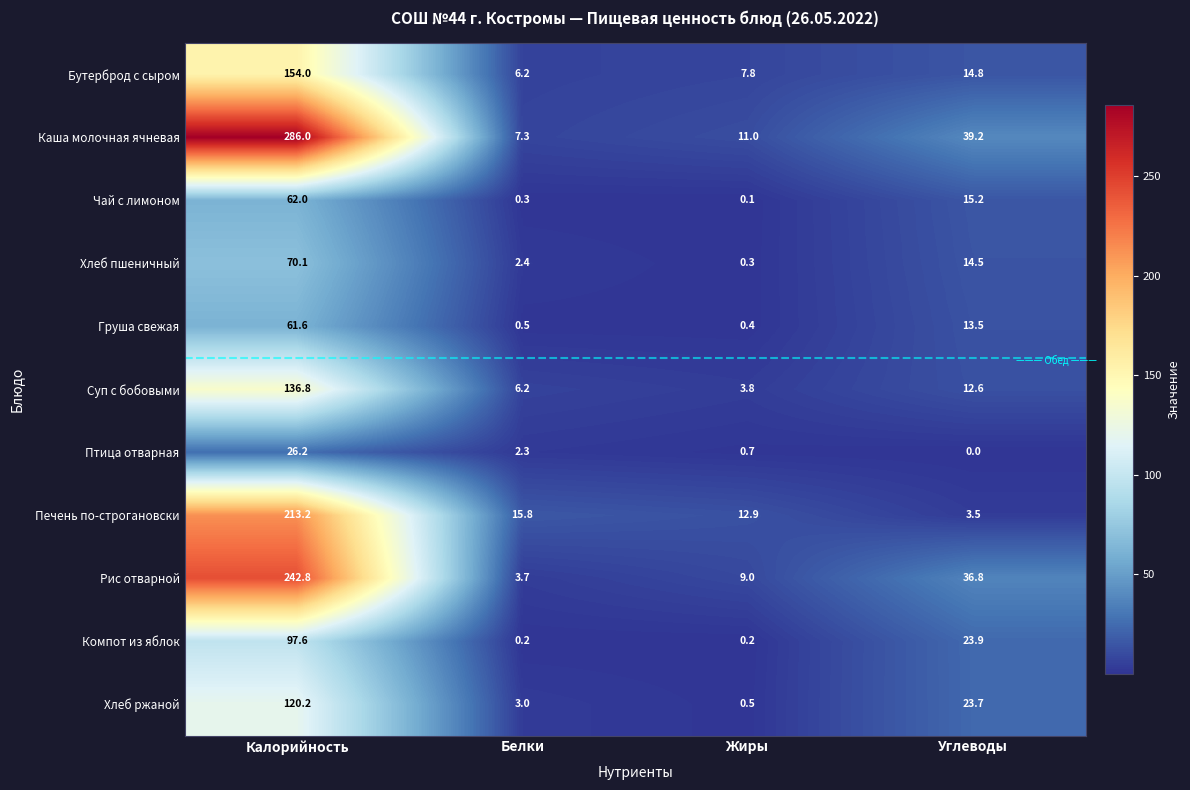

At which category is the sum across all series the highest?

Калорийность